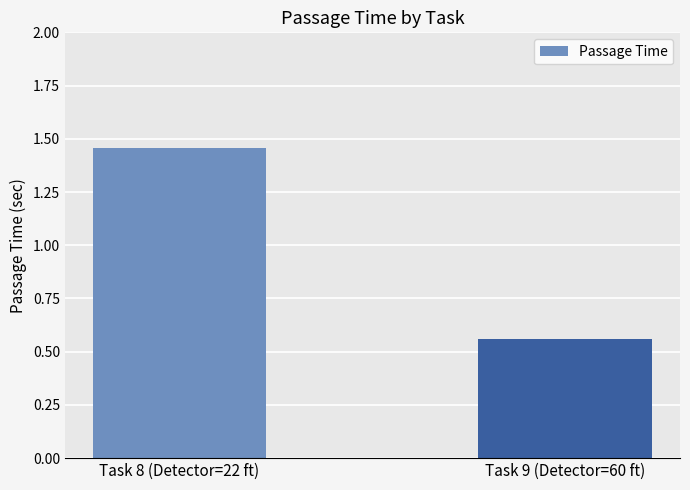

What is the sum of all values?

2.0